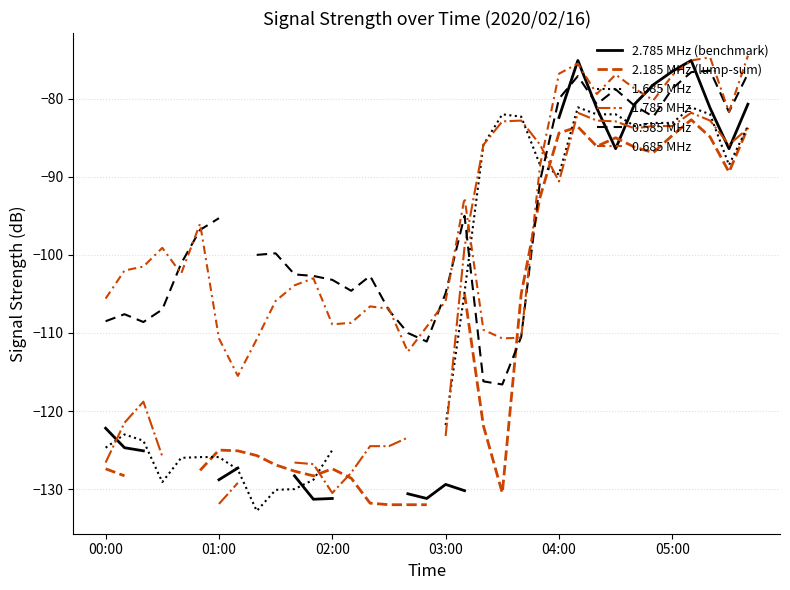

Is the value of 1.685 MHz at 31 greater than the value of 0.585 MHz at 03:00?

Yes